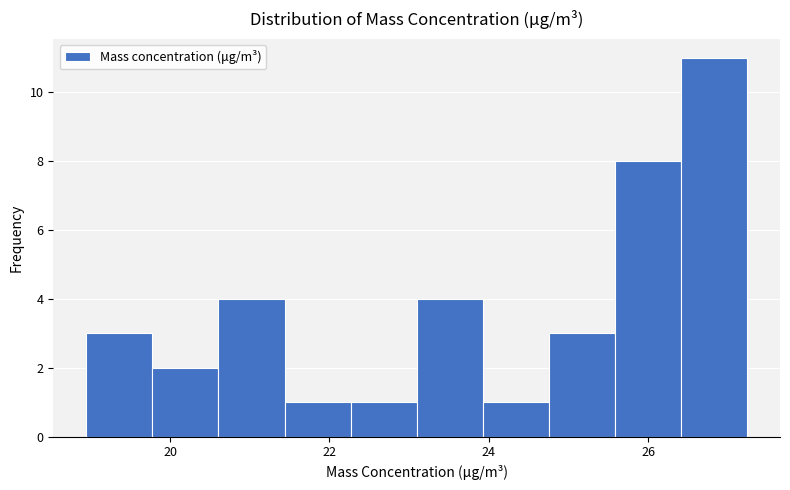

Reading left to right, transcribe this chart: for each bar, give the range it covers on the x-axis and its height. Neither the bar edges nor the heights are printed on the chart, so give them approximately, as read against the axes.

19.0 to 19.8: 3
19.8 to 20.6: 2
20.6 to 21.4: 4
21.4 to 22.2: 1
22.2 to 23.0: 1
23.0 to 24.0: 4
24.0 to 24.8: 1
24.8 to 25.6: 3
25.6 to 26.4: 8
26.4 to 27.2: 11